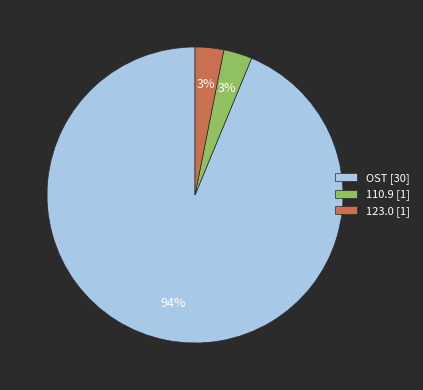

True or false: 123.0 [1] accounts for 3% of the total.

True